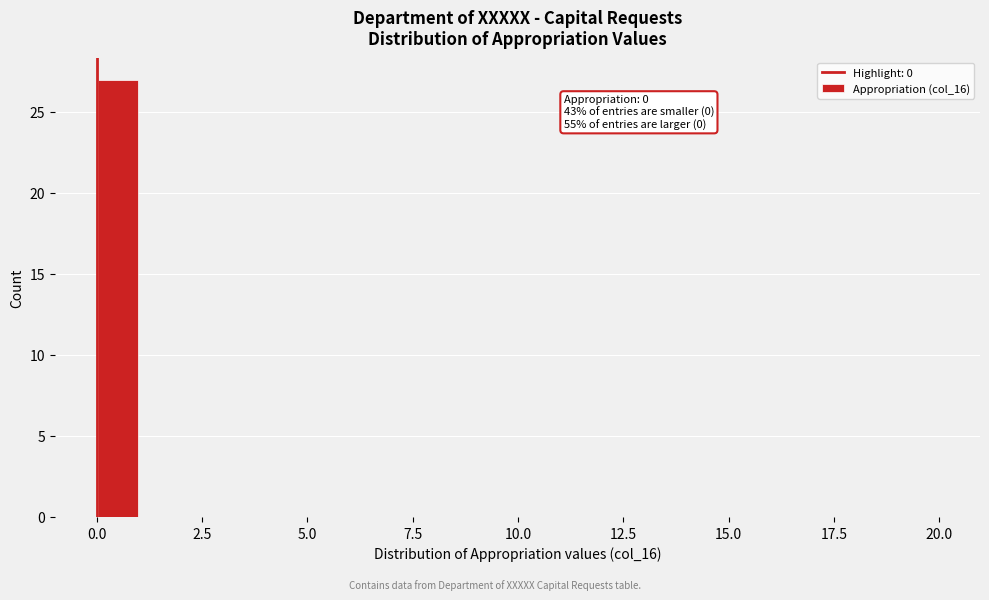

Around what value on the x-axis is the tallest bar? Give the approximate position of its centre, as read against the axis.

0.5